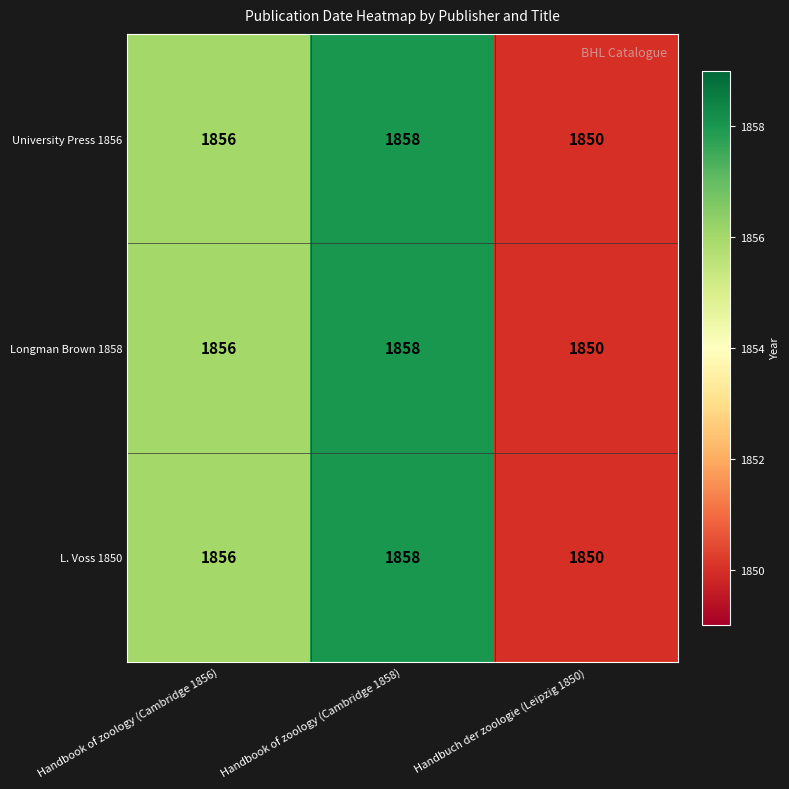

Count the L. Voss 1850 values in the range 1850 to 1858.

3